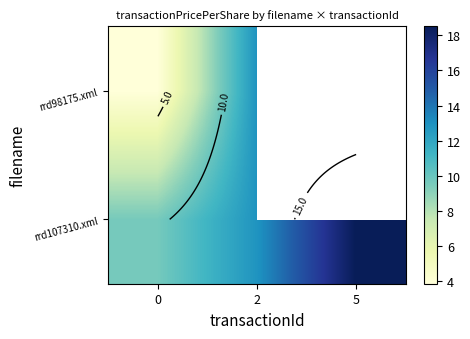

At which category is the sum across all series the highest?

2